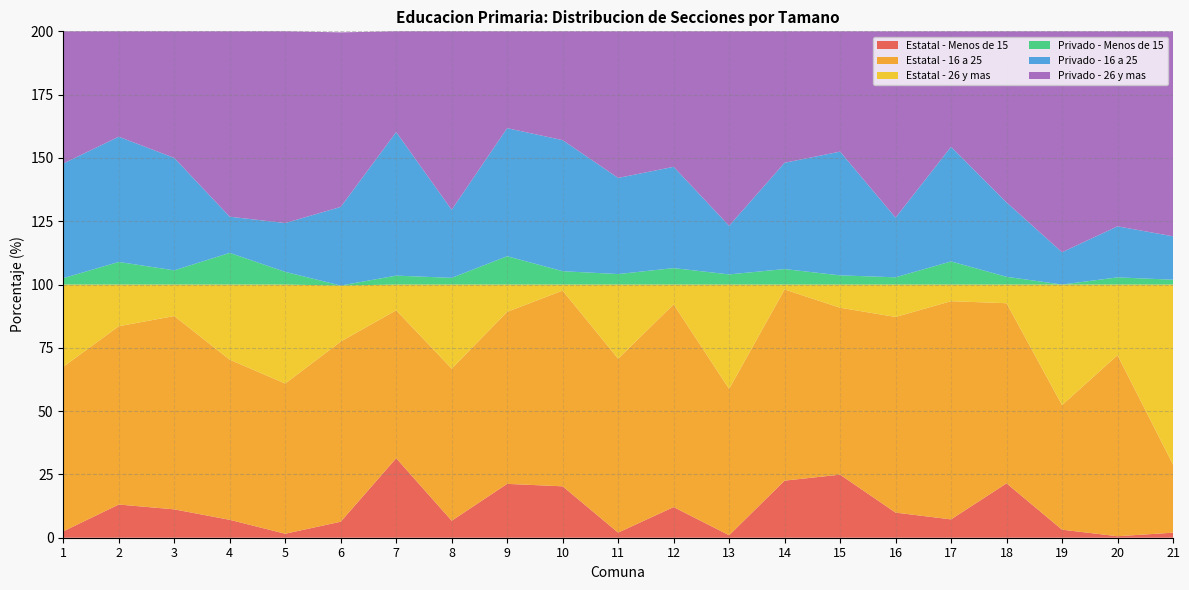

Reading left to right, list all the values displayed in this chart.

Estatal - Menos de 15: 1=2.5	2=13.1	3=11.2	4=7.1	5=1.6	6=6.3	7=31.4	8=6.7	9=21.3	10=20.3	11=2.0	12=12.1	13=1.0	14=22.5	15=24.9	16=9.9	17=7.2	18=21.5	19=3.2	20=0.6	21=2.0
Estatal - 16 a 25: 1=65.0	2=70.4	3=76.3	4=63.3	5=59.3	6=71.2	7=58.4	8=60.1	9=67.9	10=77.3	11=68.7	12=80.1	13=57.8	14=75.5	15=65.9	16=77.3	17=86.2	18=71.1	19=49.2	20=71.5	21=26.9
Estatal - 26 y mas: 1=32.5	2=16.5	3=12.4	4=29.7	5=39.1	6=22.1	7=10.2	8=33.2	9=10.8	10=2.4	11=29.3	12=7.8	13=41.2	14=2.0	15=9.2	16=12.8	17=6.6	18=7.4	19=47.6	20=27.9	21=71.1
Privado - Menos de 15: 1=2.5	2=8.9	3=5.6	4=12.5	5=5.0	6=0.0	7=3.5	8=2.6	9=11.2	10=5.3	11=4.1	12=6.5	13=4.0	14=6.1	15=3.6	16=2.9	17=9.1	18=3.1	19=0.0	20=2.8	21=1.9
Privado - 16 a 25: 1=45.3	2=49.5	3=44.4	4=14.3	5=19.3	6=31.1	7=56.7	8=26.9	9=50.6	10=51.8	11=38.0	12=40.0	13=19.2	14=42.0	15=48.9	16=23.6	17=45.3	18=29.4	19=12.8	20=20.2	21=17.1
Privado - 26 y mas: 1=52.2	2=41.6	3=50.0	4=73.2	5=75.7	6=68.9	7=39.8	8=70.5	9=38.2	10=43.0	11=57.9	12=53.5	13=76.8	14=51.9	15=47.5	16=73.6	17=45.6	18=67.6	19=87.2	20=77.0	21=81.0